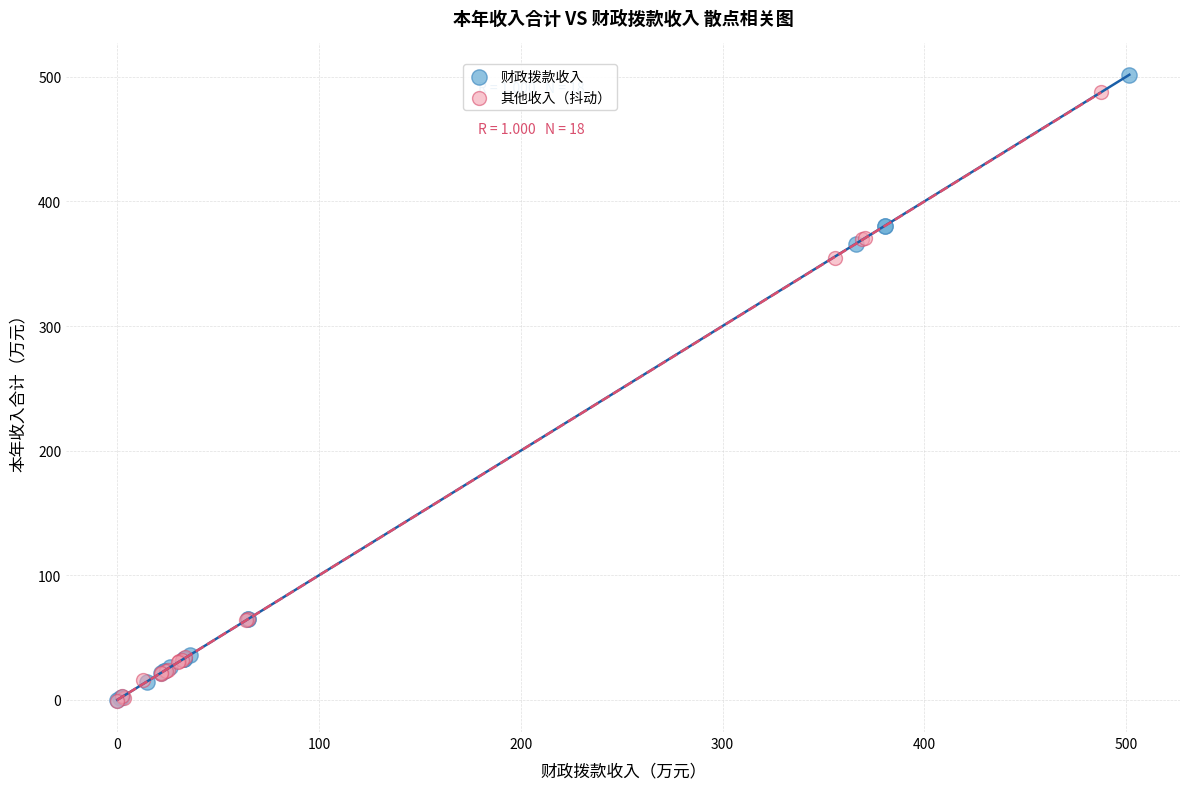

Which series has the largest Y range (max minus min)?

财政拨款收入